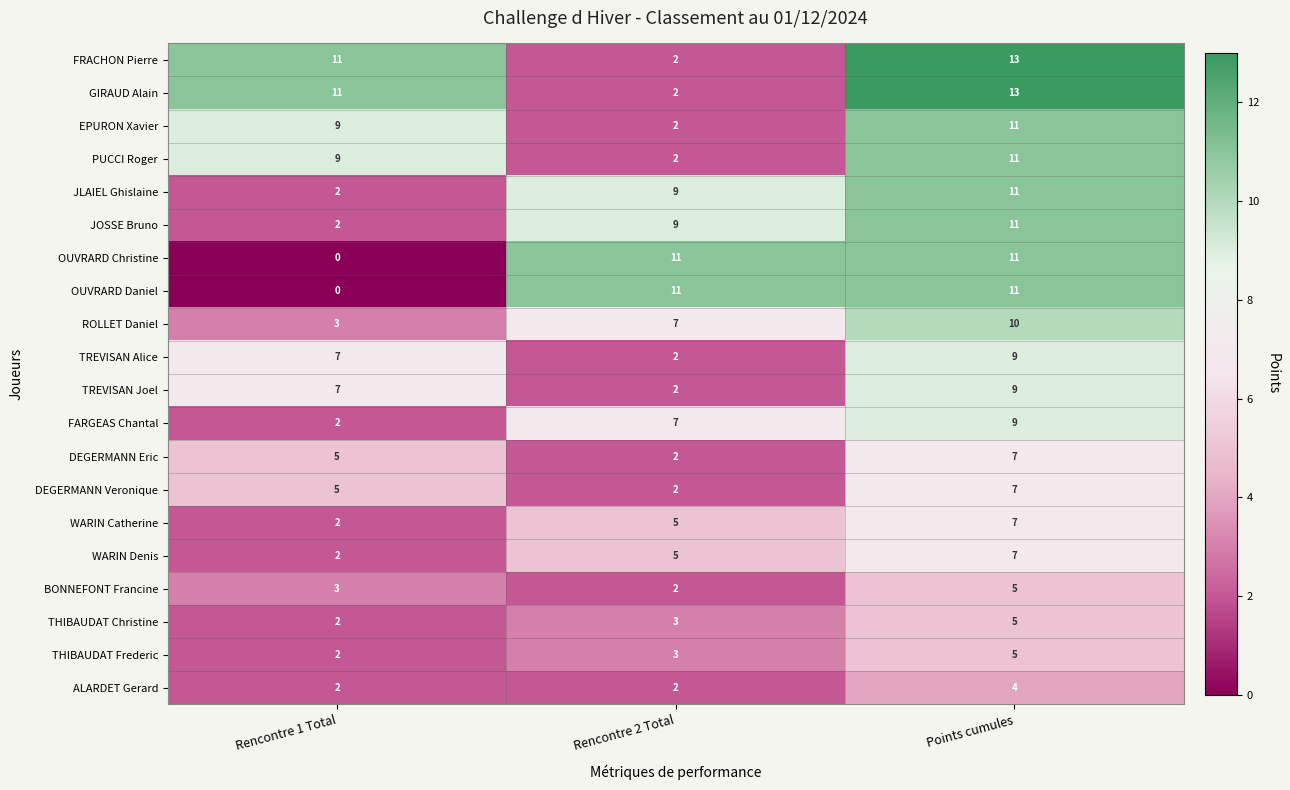

The value of JLAIEL Ghislaine at Rencontre 2 Total is 9. True or false?

True